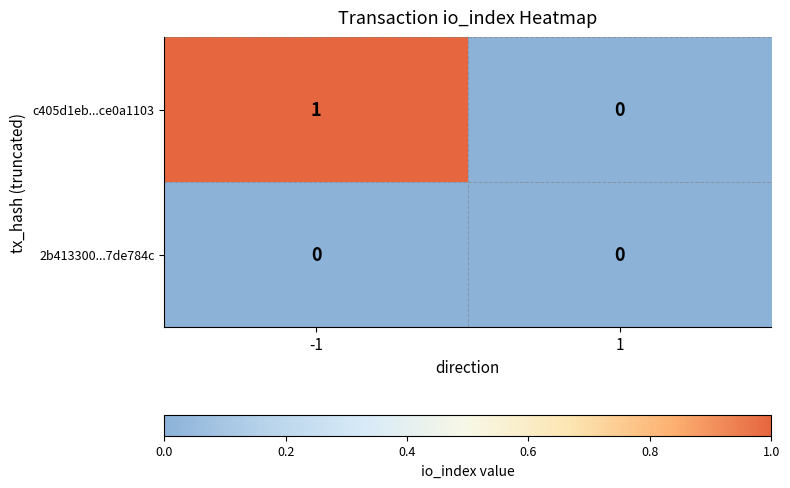

Is it true that c405d1eb...ce0a1103 equals 2 at -1?

False